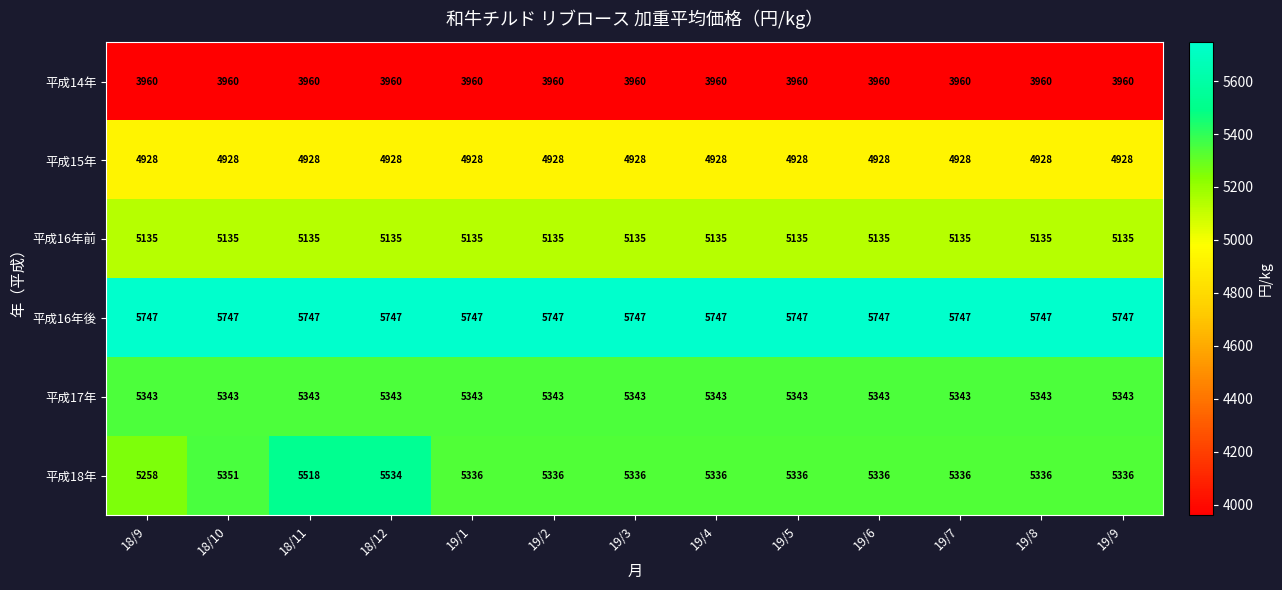

Which series has the largest range (max minus min)?

平成18年